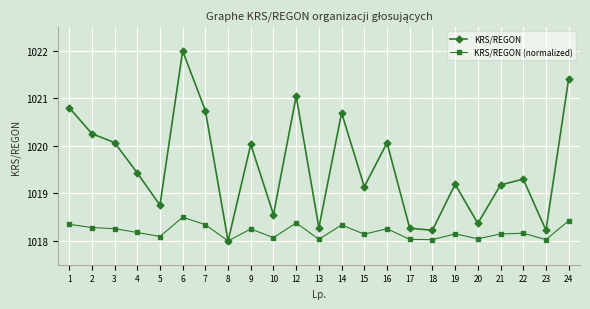

At 4, list the series in order from largest to smallest.

KRS/REGON, KRS/REGON (normalized)